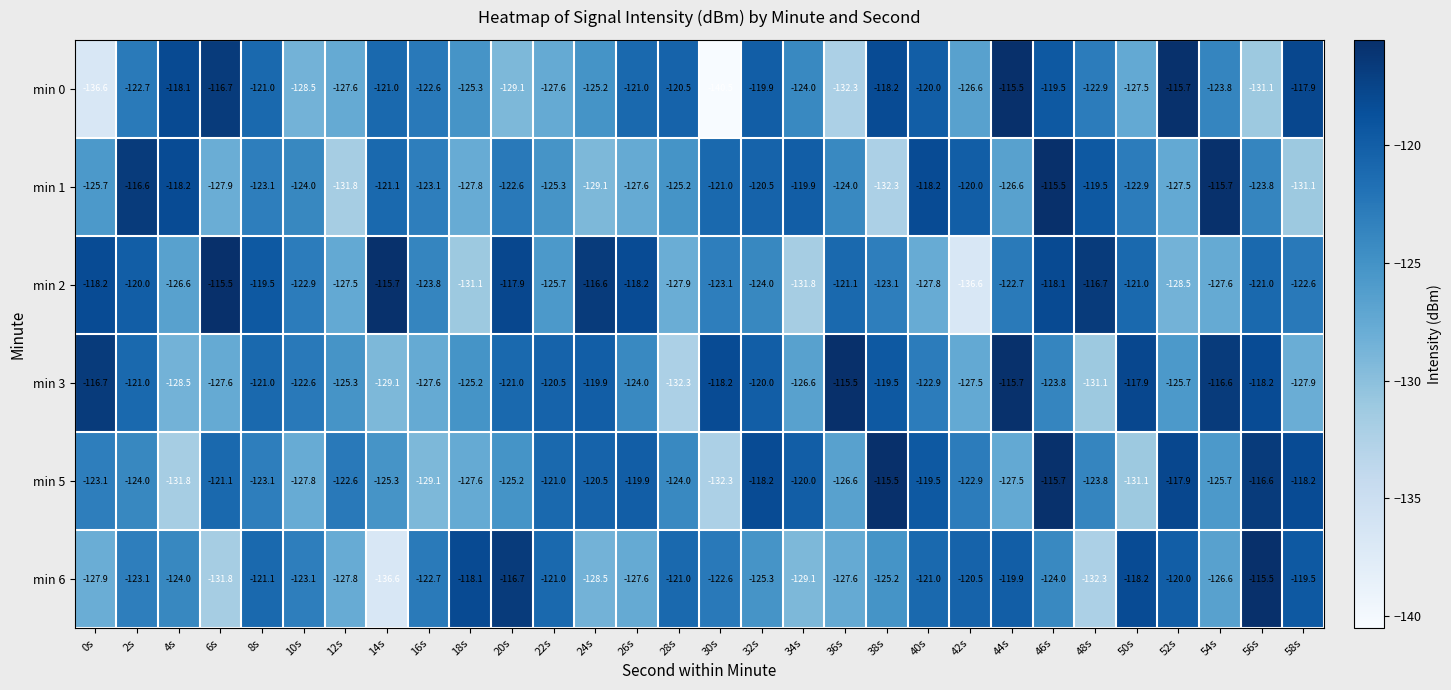

What is the average value of the min 6 series?

-123.9